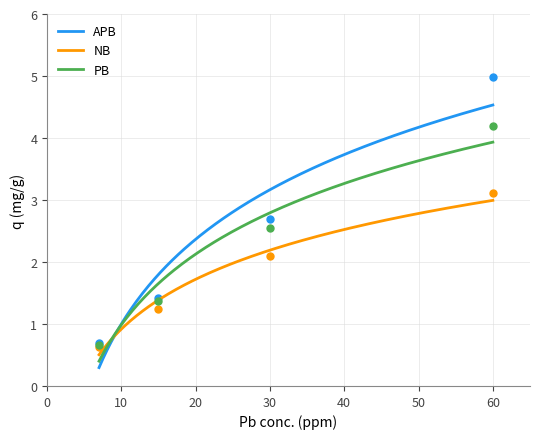

The value of APB at 7 is 1.1. True or false?

False